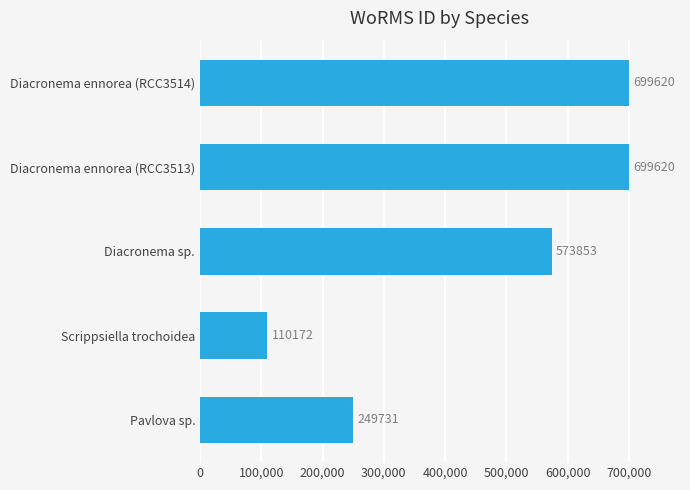

How many values are between 249731 and 699620?

4